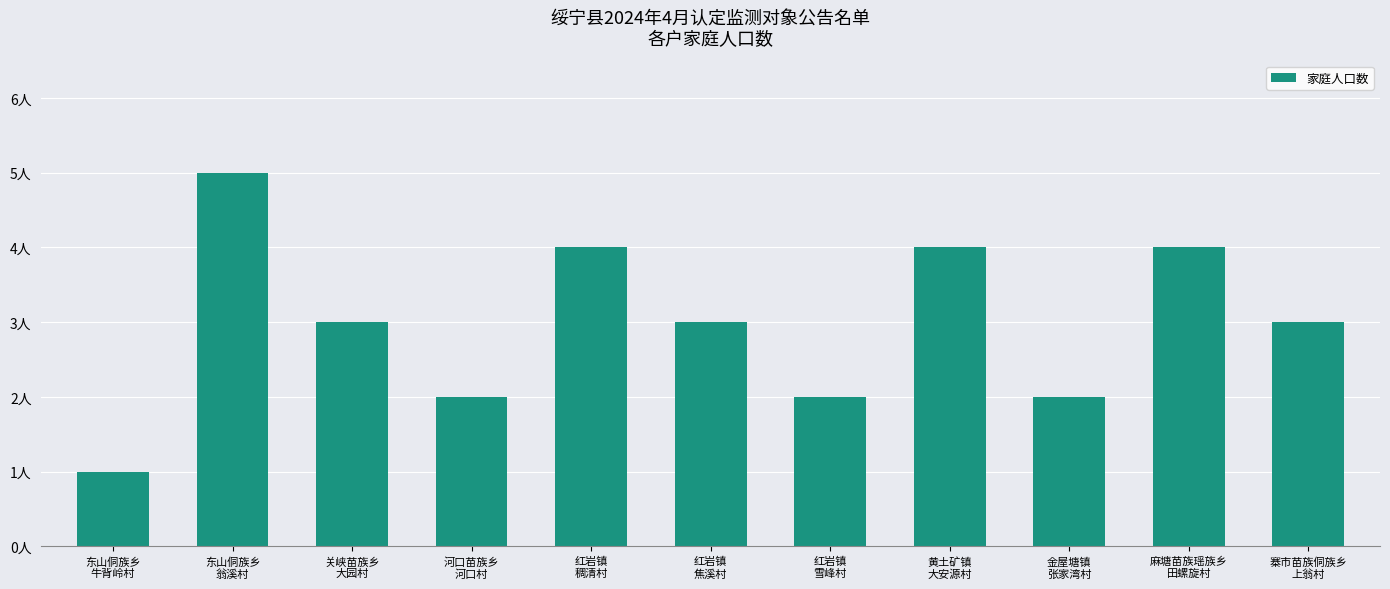

Approximately how many times larger is the value at 红岩镇
稠清村 compared to 金屋塘镇
张家湾村?

2.0